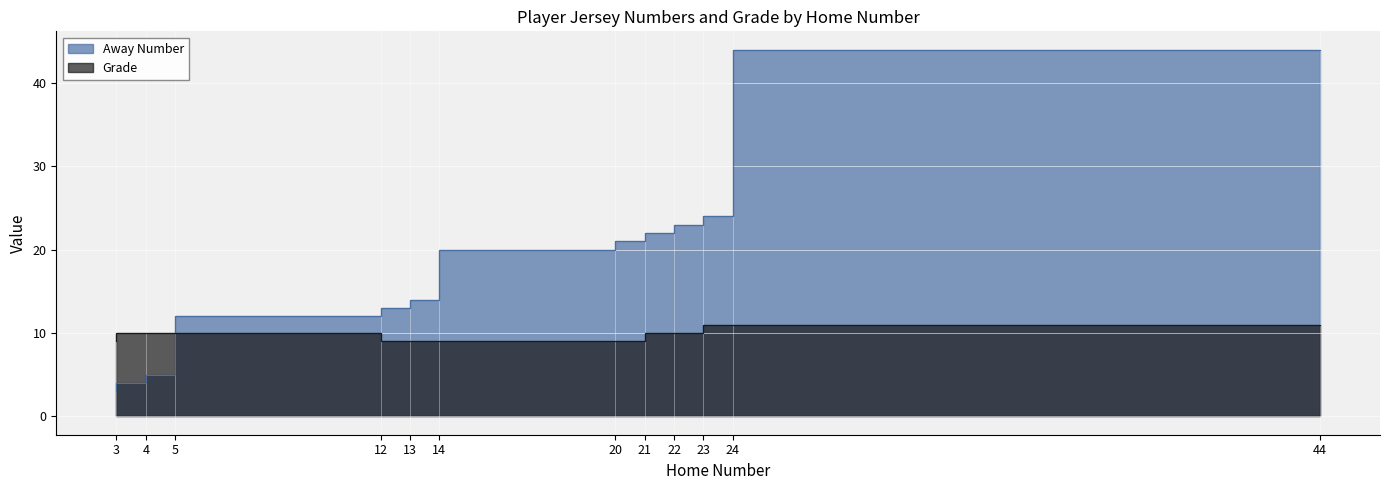

At how many categories does at least one series exceed 29?

1